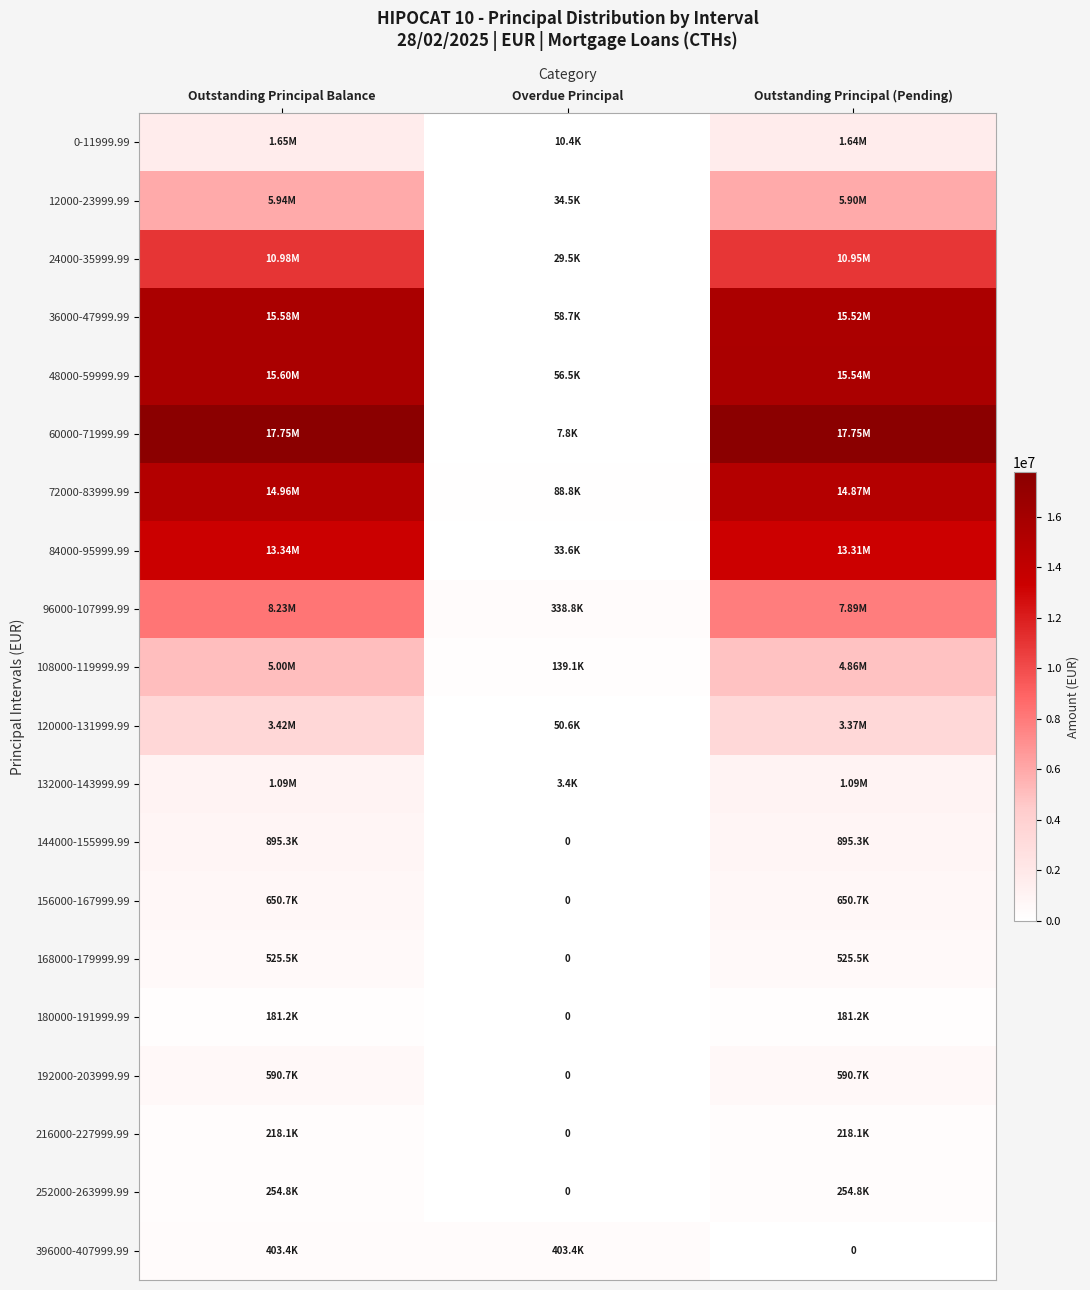

At Outstanding Principal (Pending), list the series in order from largest to smallest.

60000-71999.99, 48000-59999.99, 36000-47999.99, 72000-83999.99, 84000-95999.99, 24000-35999.99, 96000-107999.99, 12000-23999.99, 108000-119999.99, 120000-131999.99, 0-11999.99, 132000-143999.99, 144000-155999.99, 156000-167999.99, 192000-203999.99, 168000-179999.99, 252000-263999.99, 216000-227999.99, 180000-191999.99, 396000-407999.99